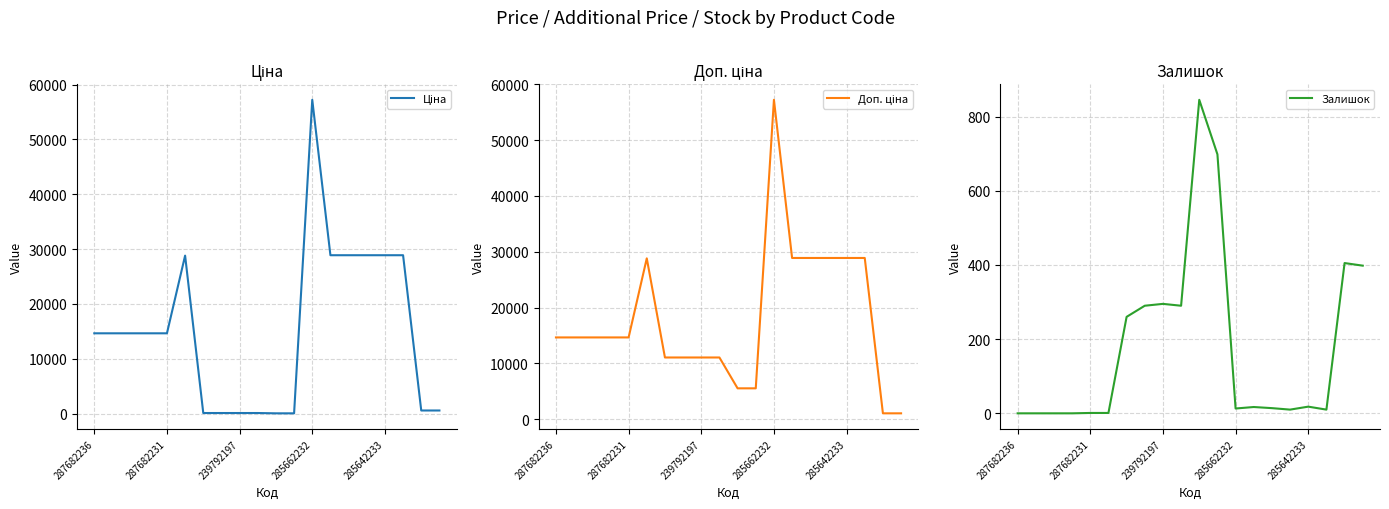

Where is the first local maximum for Ціна?

5